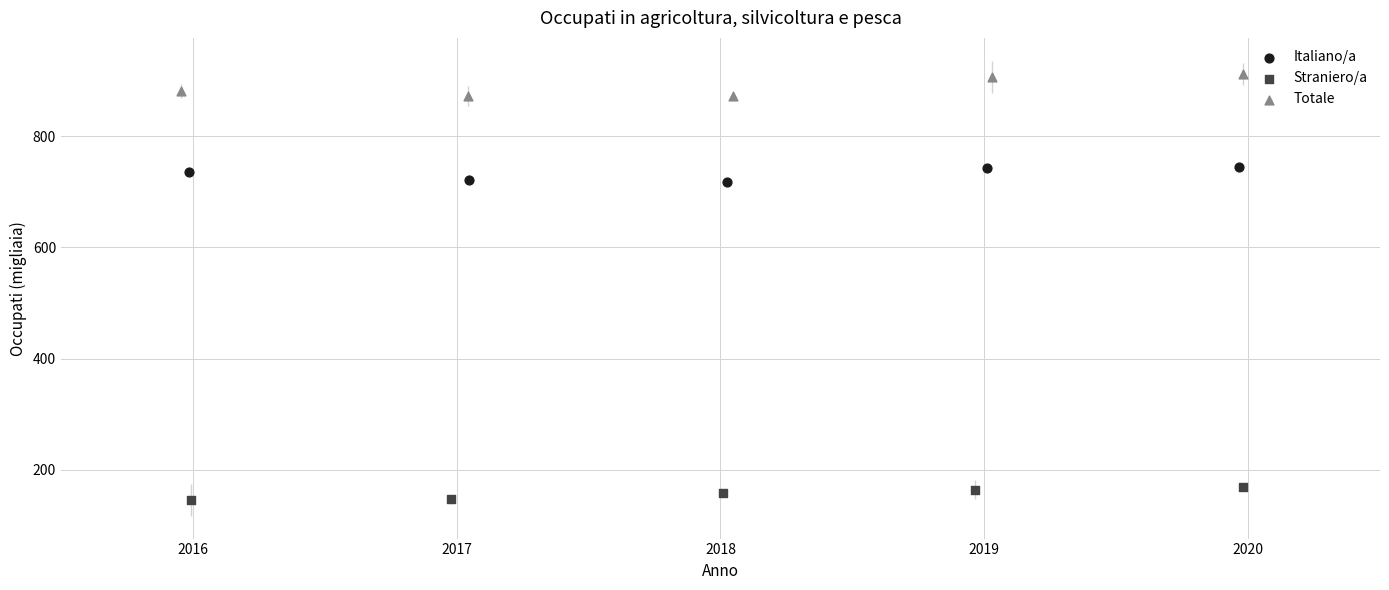

Which series contains the highest Y value?

Totale